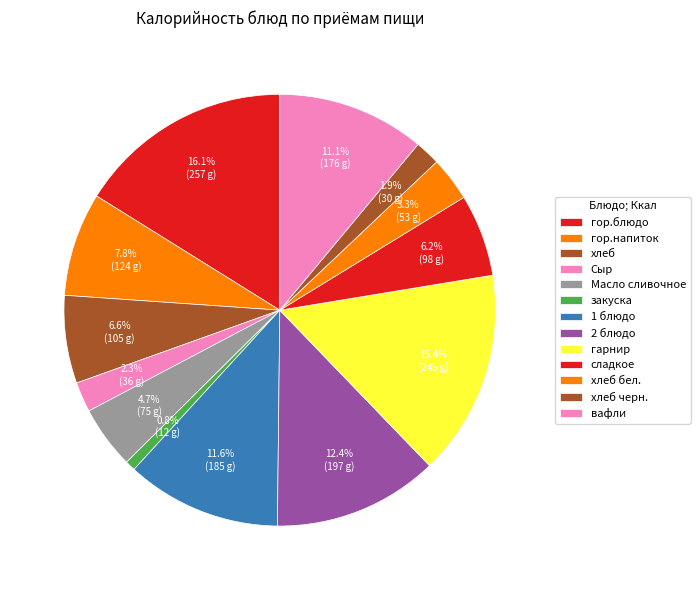

How many slices are in this pie chart?

13